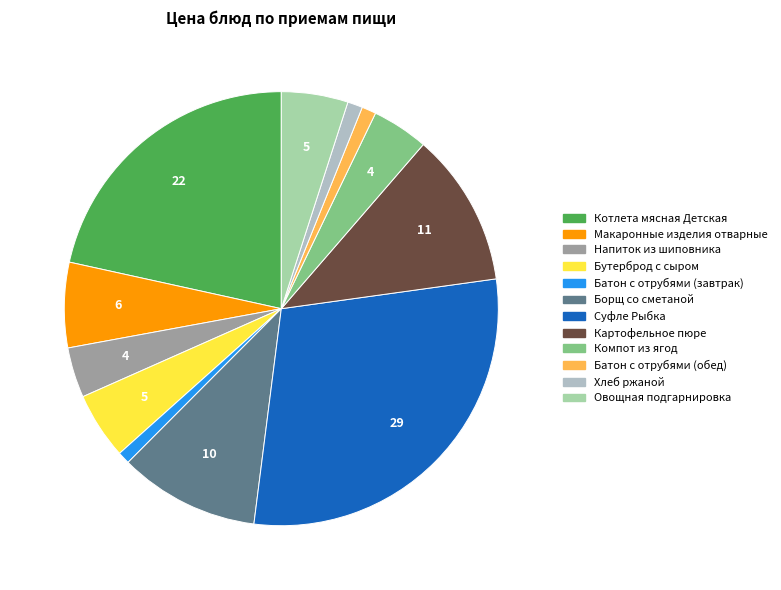

How much of the chart is everything except Батон с отрубями (завтрак)?

99.1%